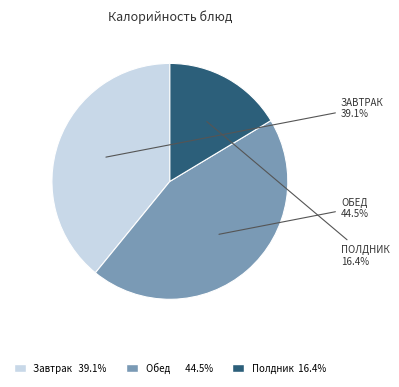

Is there a majority slice in this chart?

No